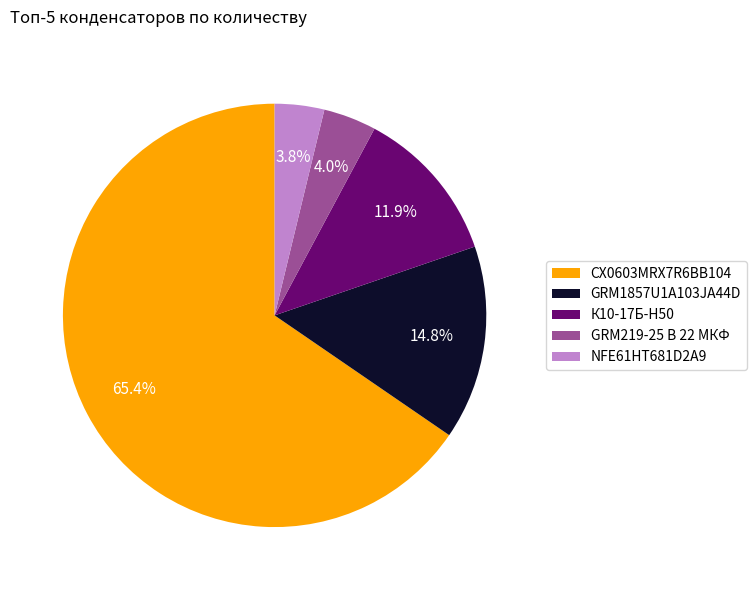

Is GRM1857U1A103JA44D the majority of the pie?

No